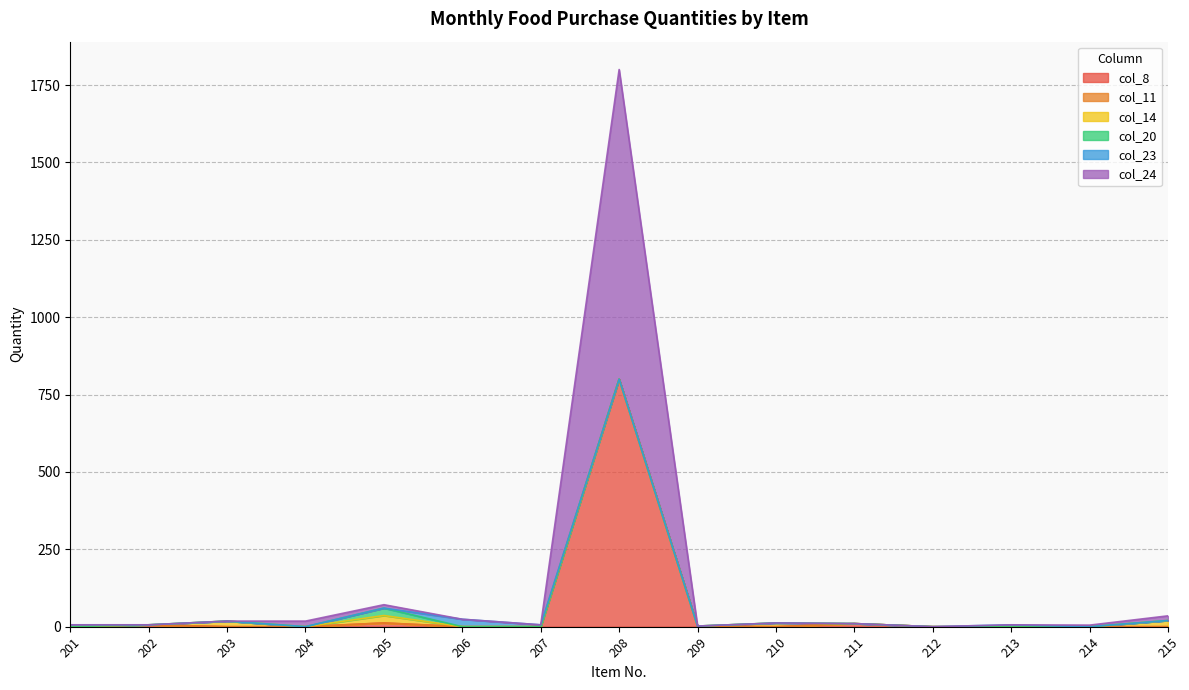

List the series in order of their peak value, lowest first.

col_11, col_14, col_20, col_23, col_8, col_24